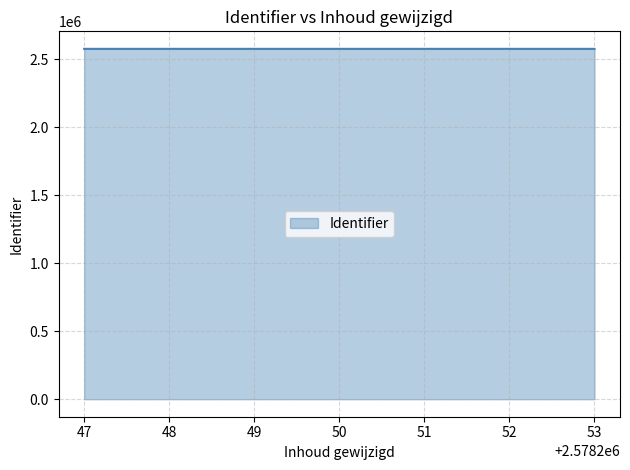

How many distinct data groups are displayed?

1